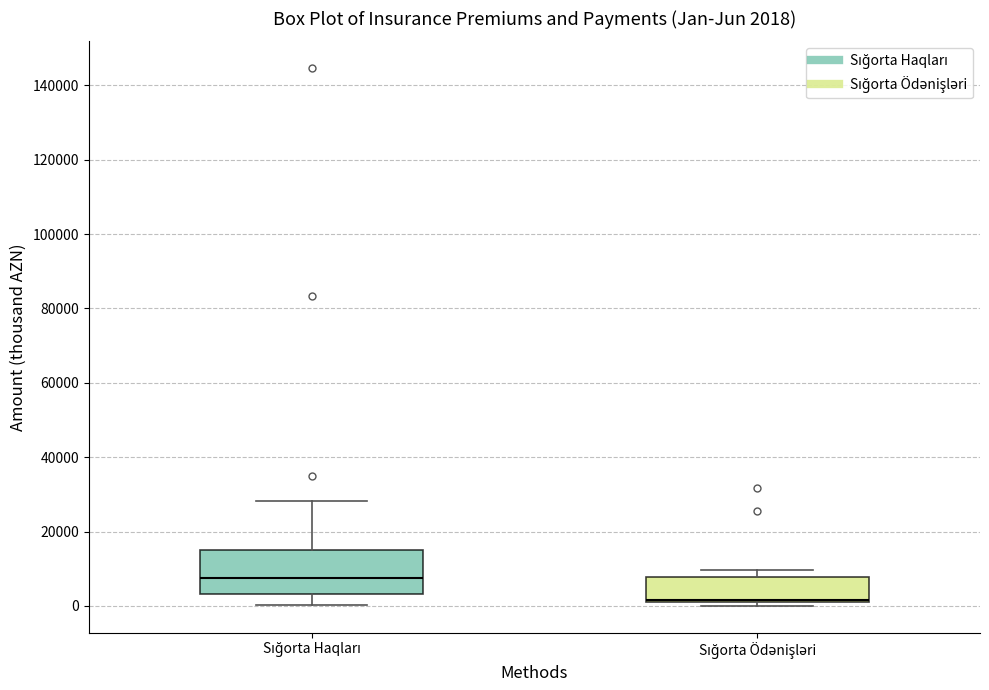

Which box is the tallest, from its lower edge to its upper edge?

Sığorta Haqları